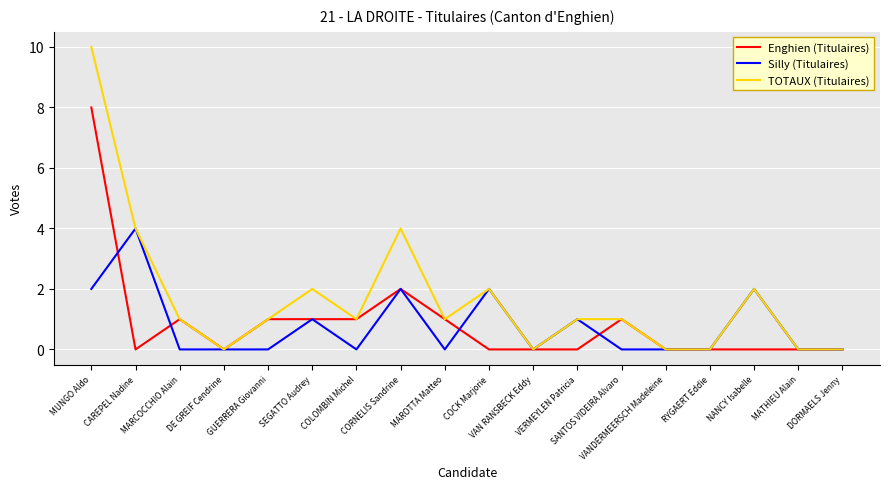

Count the number of data series in this chart.

3